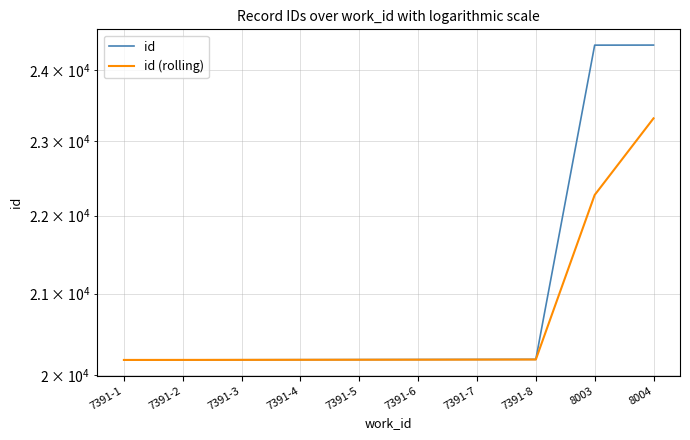

What is the sum of the id (rolling) values at 7391-7 and 8004?

43503.8